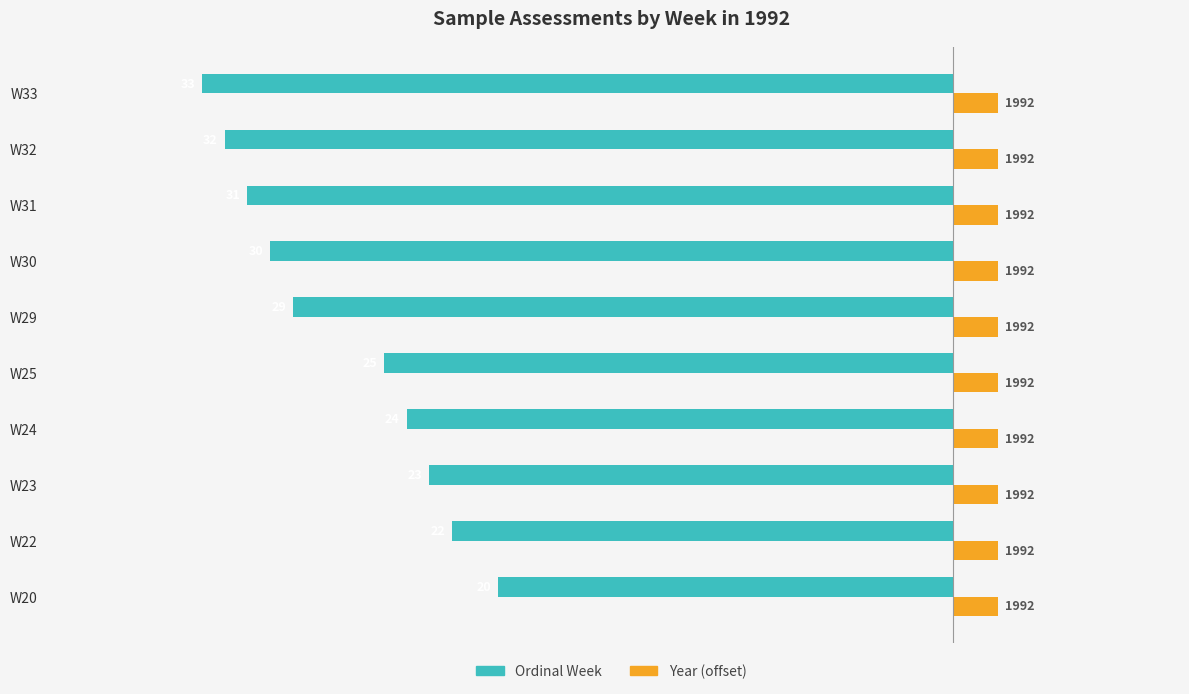

The Year (offset from 1990) series shows 0.1 at 3. True or false?

False